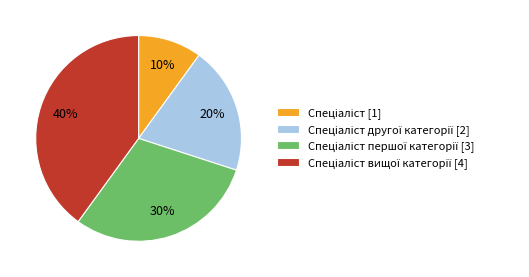

To the nearest percent, what is the average slice percentage?

25%